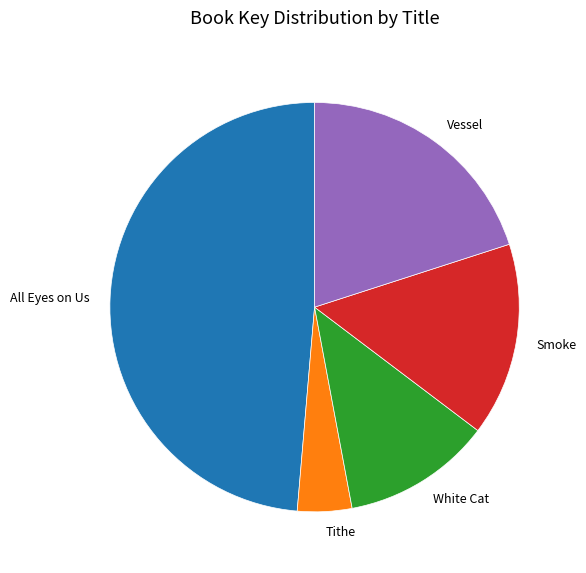

Do Smoke and White Cat together represent more than half of the pie?

No